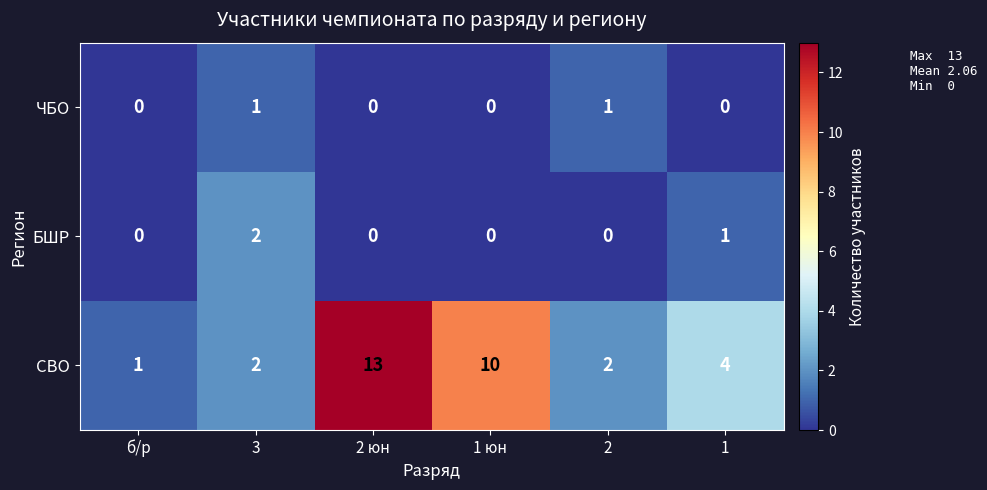

Which series has the largest range (max minus min)?

СВО